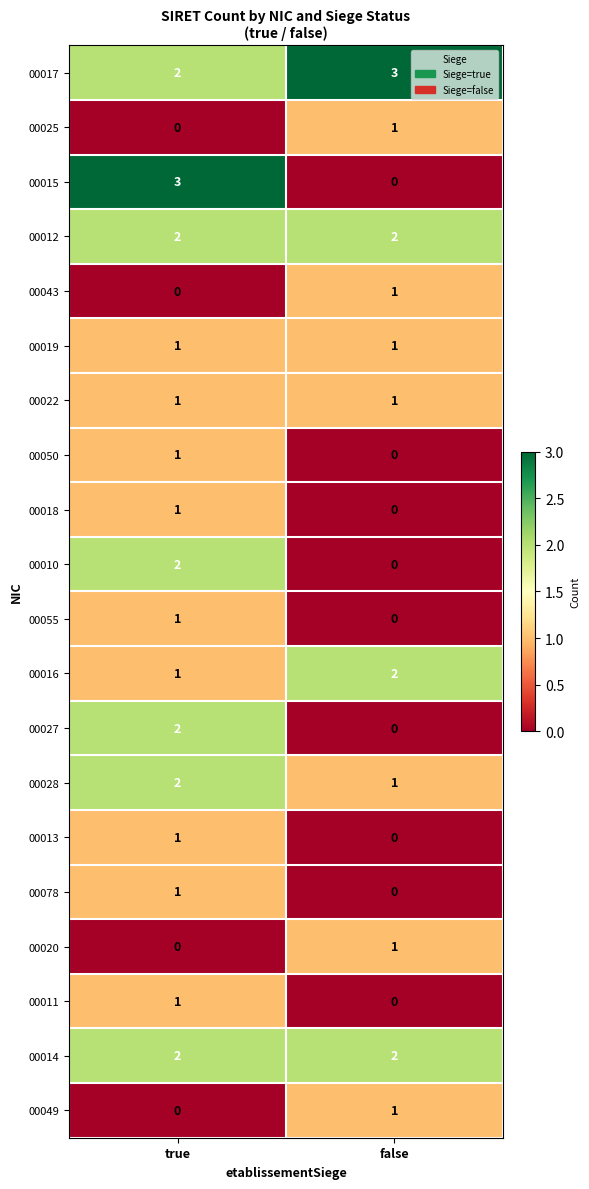

Which series has the widest spread of values?

00015